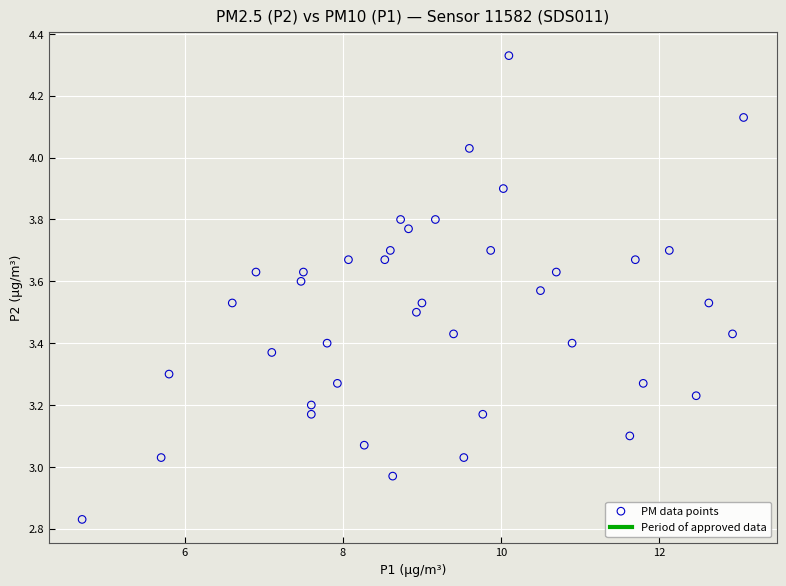

What is the range of X values (max minus min)?

8.4